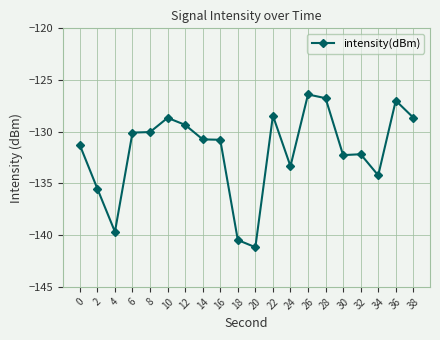

What is the value of the 6th point from the left?

-128.7